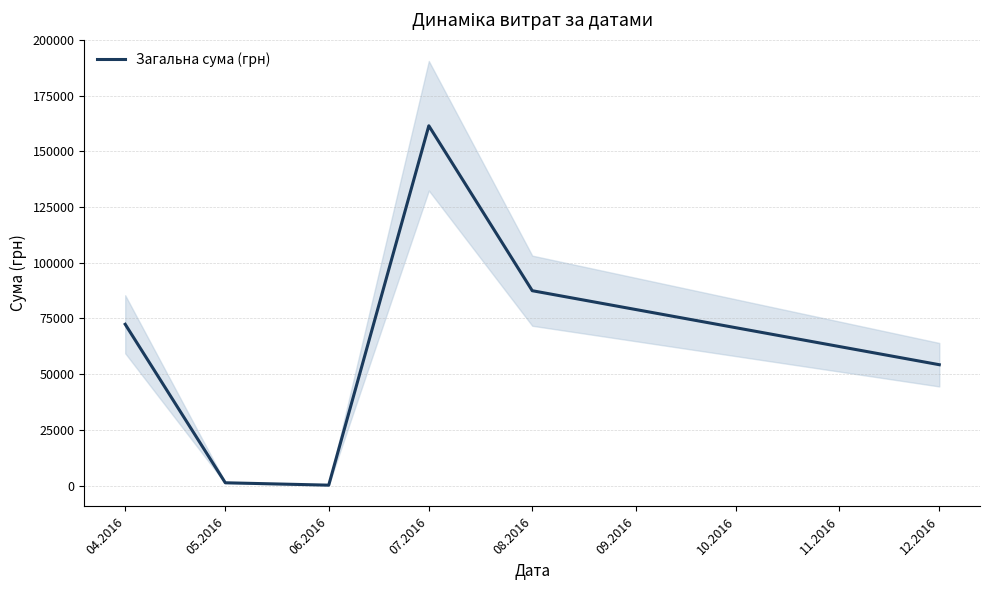

What is the sum of all values?

377077.4